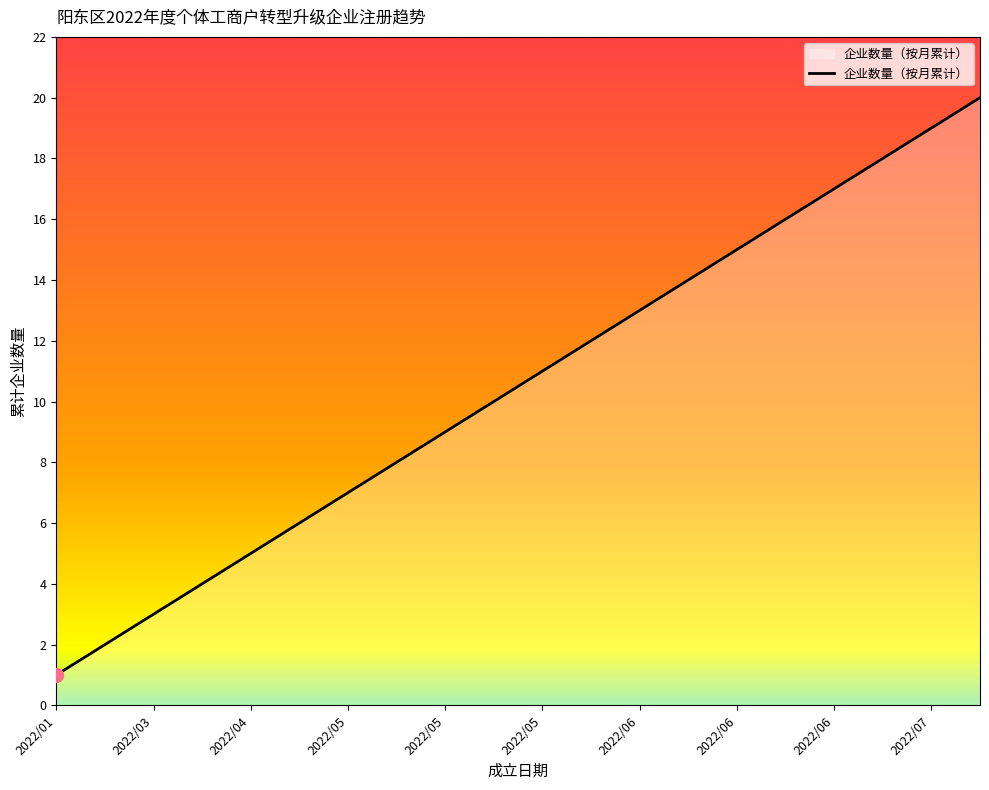

What is the difference between the maximum and minimum values?

19